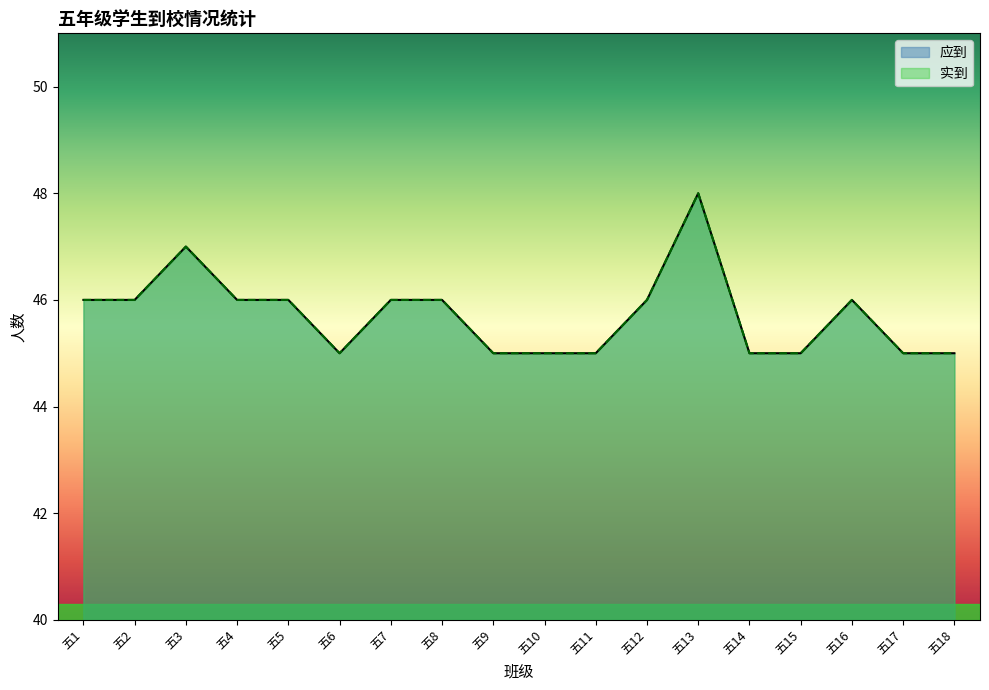

Which category has the lowest value in the 实到 series?

五6